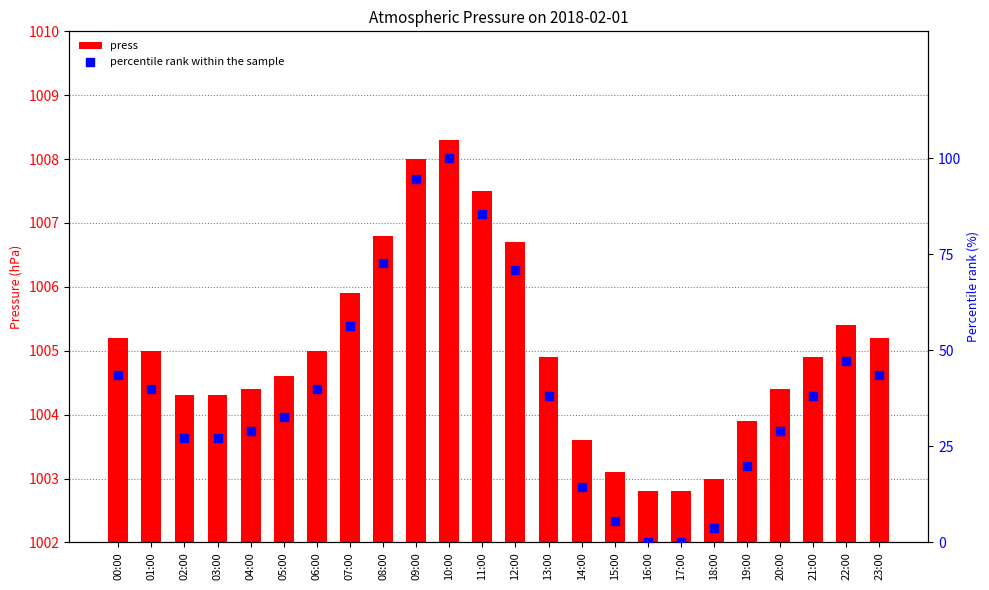

At how many categories does at least one series exceed 89?

2